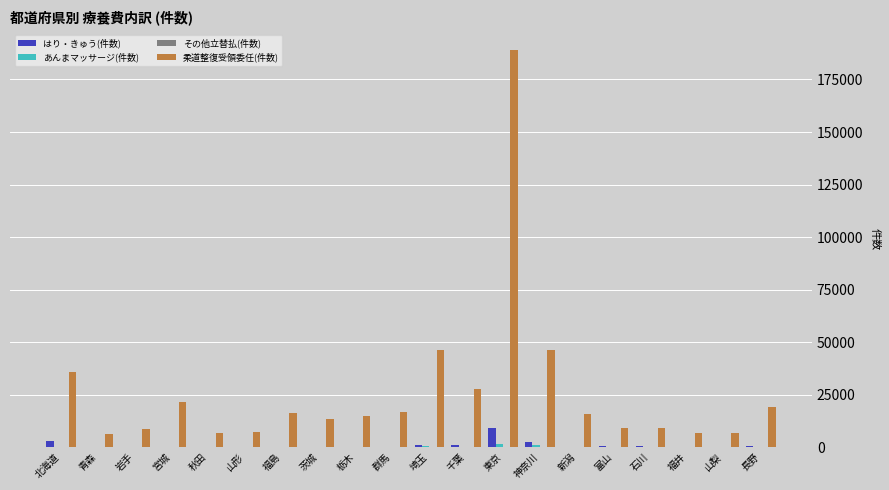

What is the sum of all 柔道整復受領委任(件数) values?

525294